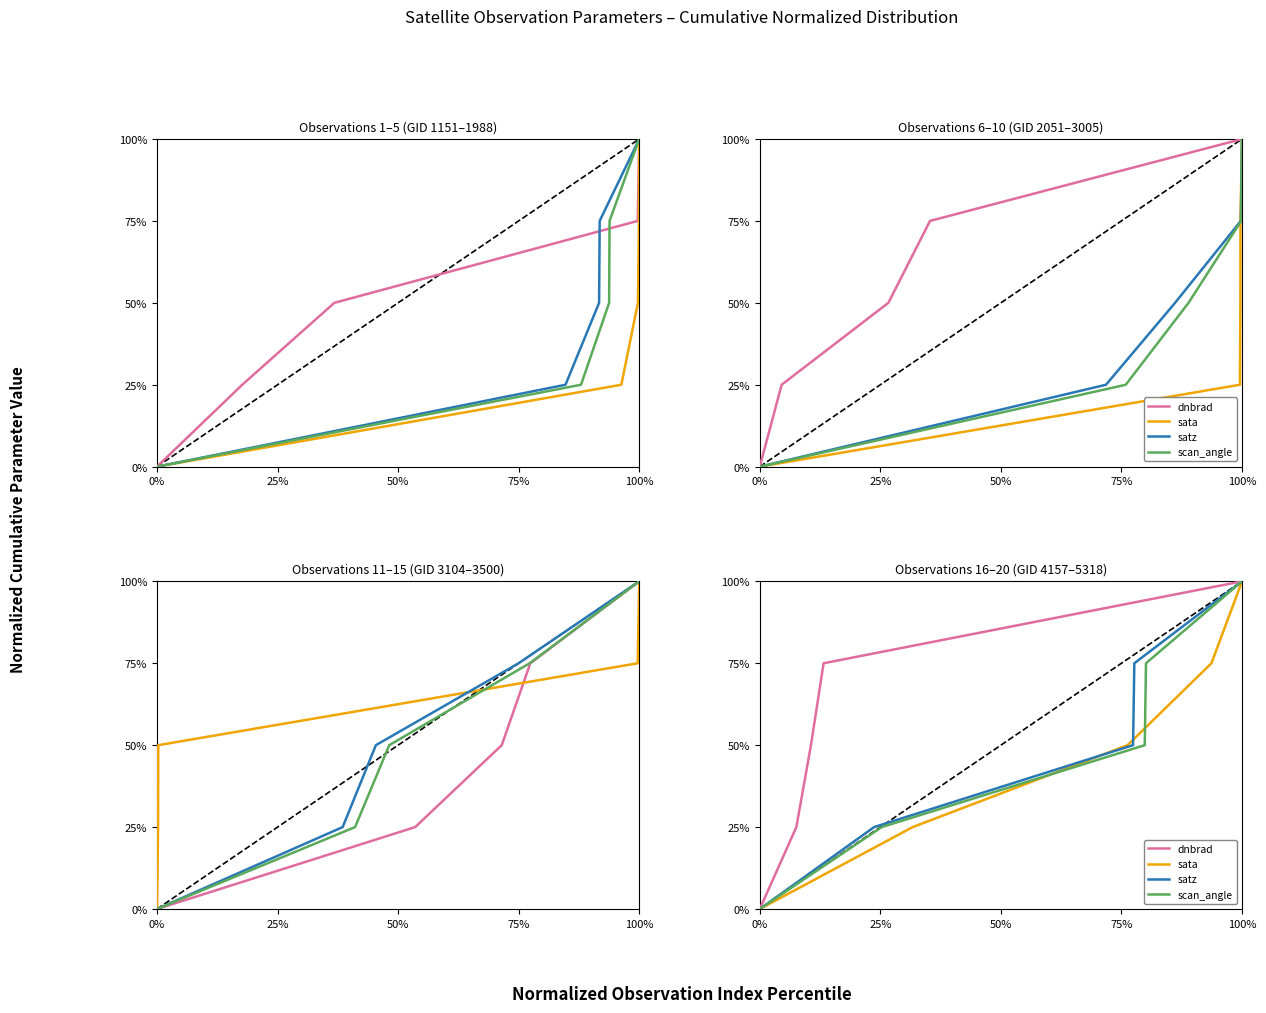

What position from the right is 100%?

1